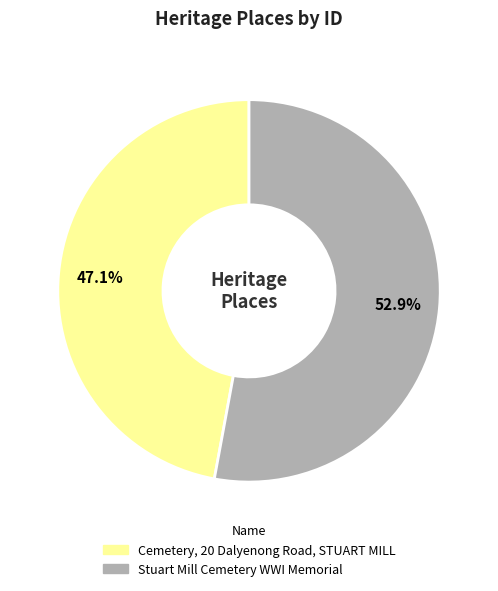

What is the largest slice in the pie chart?

Stuart Mill Cemetery WWI Memorial